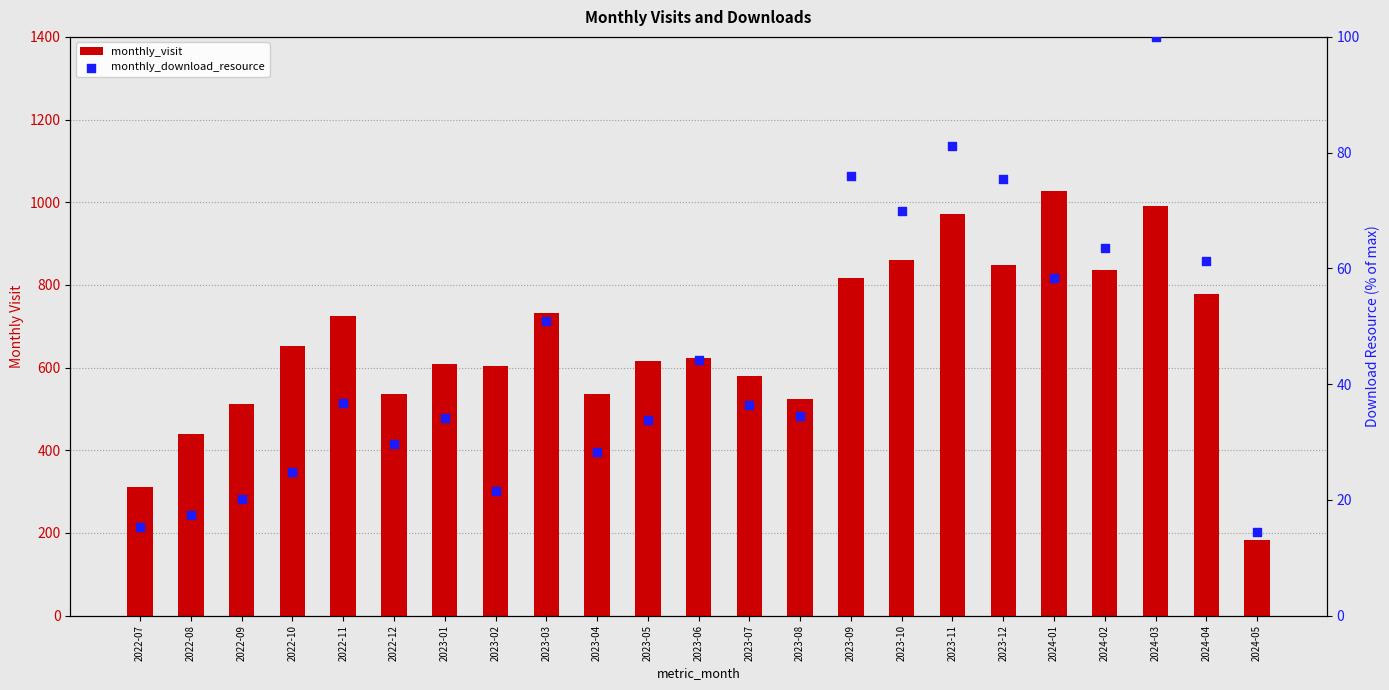

What are all the series names shown in the legend?

monthly_visit, monthly_download_resource